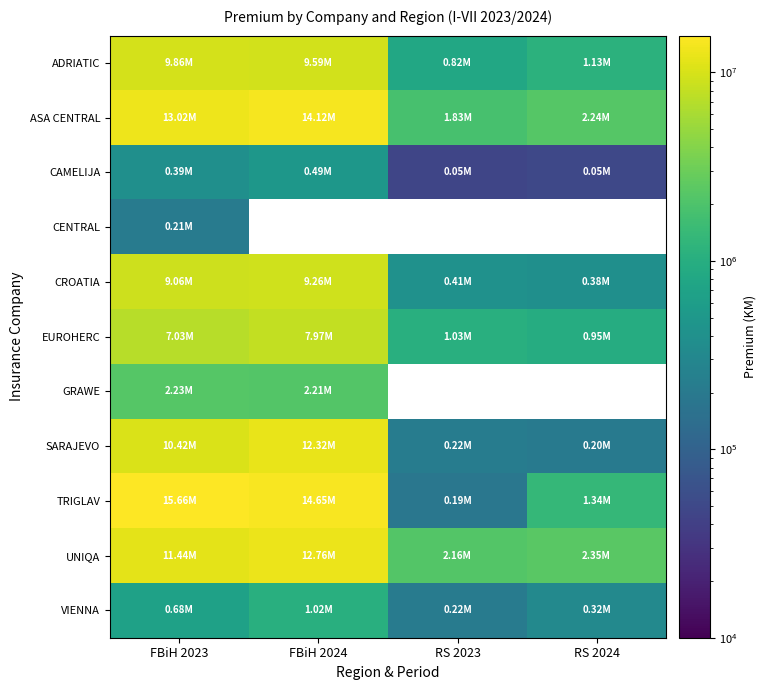

What is the maximum value shown in the chart?

15663224.0